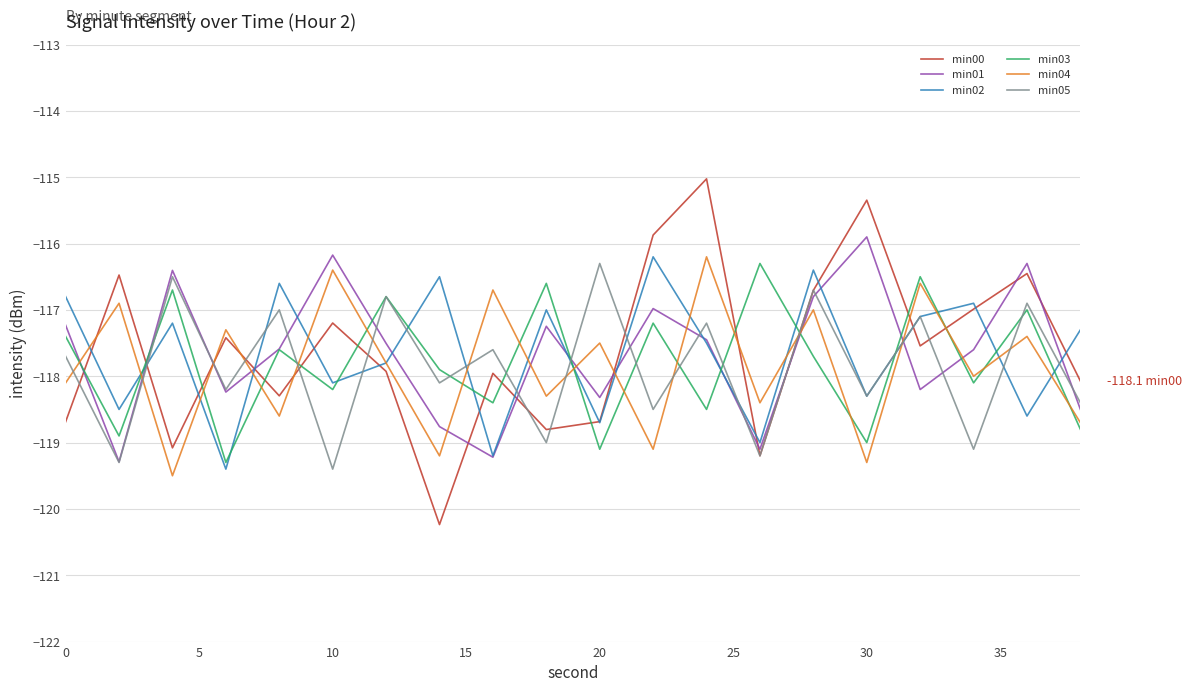

What is the minimum value shown in the chart?

-120.2